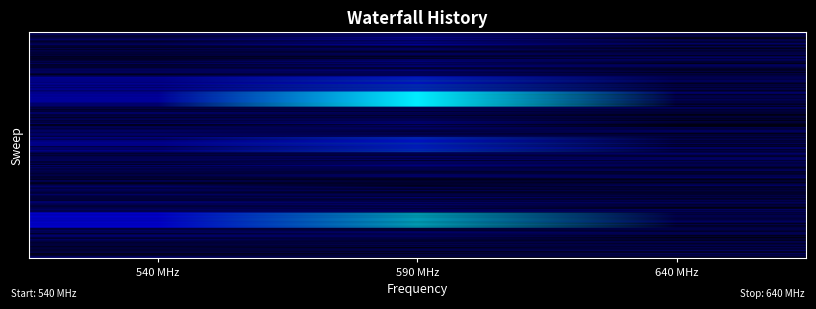

At which category is the sum across all series the highest?

590 MHz